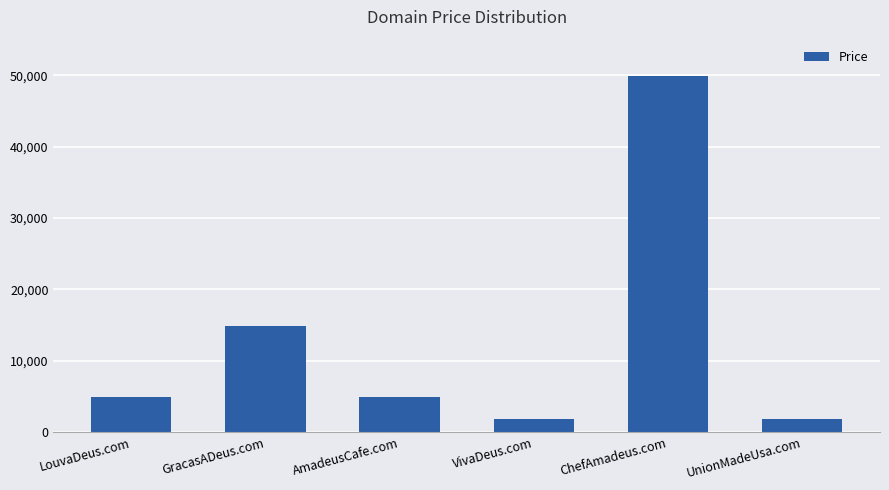

What position from the left is AmadeusCafe.com?

3